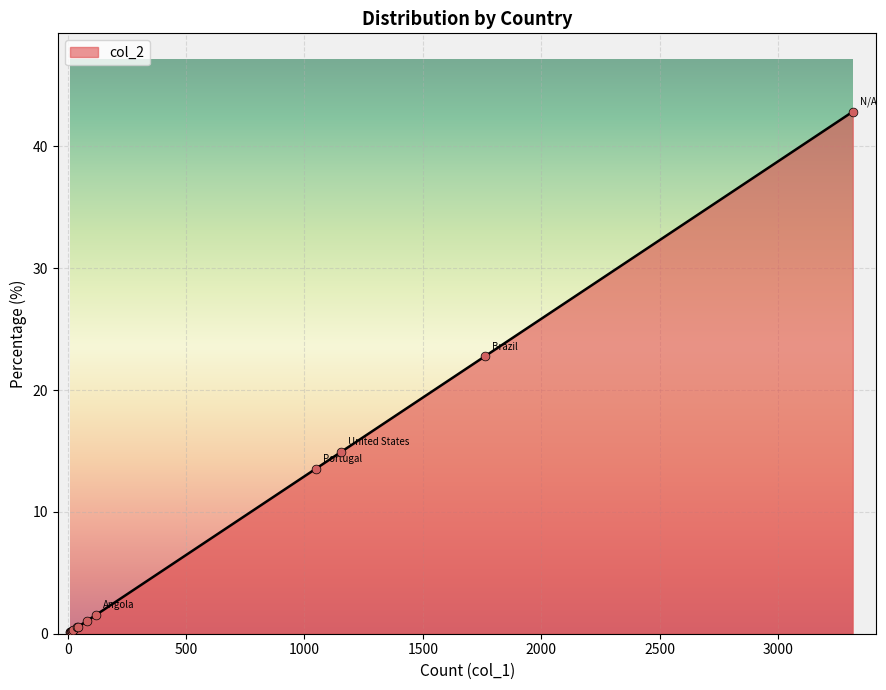

What is the change in value from Portugal to France?

-13.4